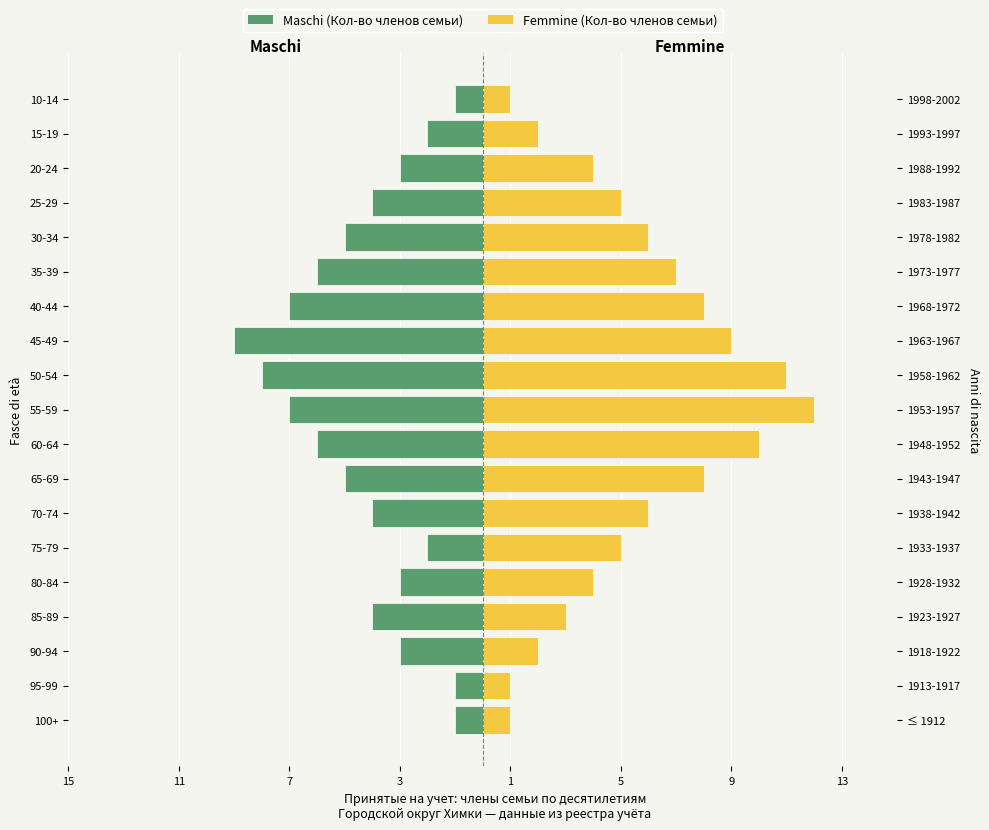

True or false: Maschi has a value of -9 at 11.

True